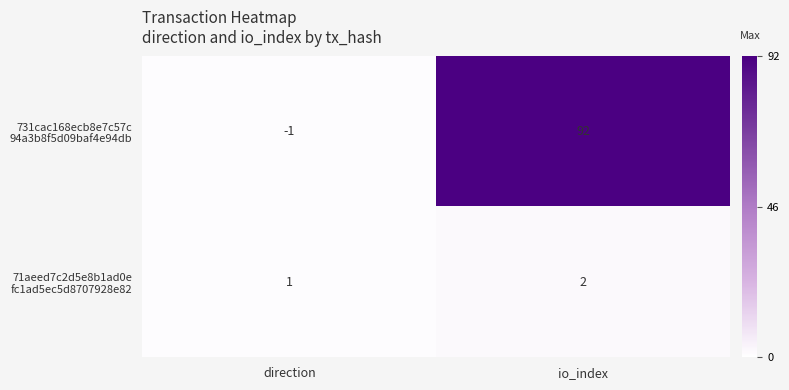

Which category has the highest value across all series?

io_index